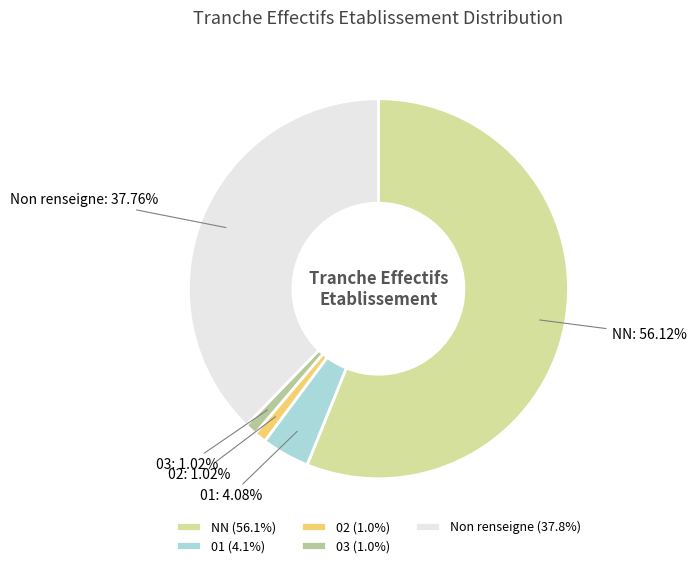

What is the largest slice in the pie chart?

NN